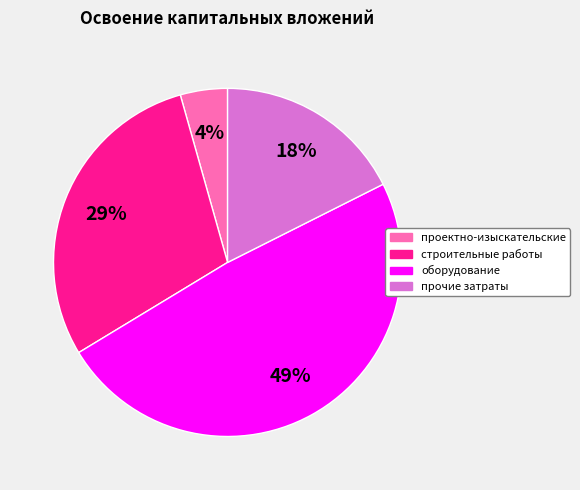

Is there a majority slice in this chart?

No